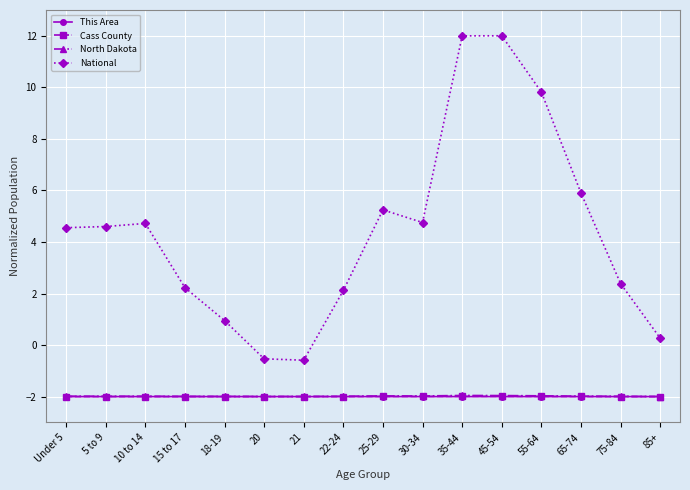

True or false: National and North Dakota cross at least once.

False